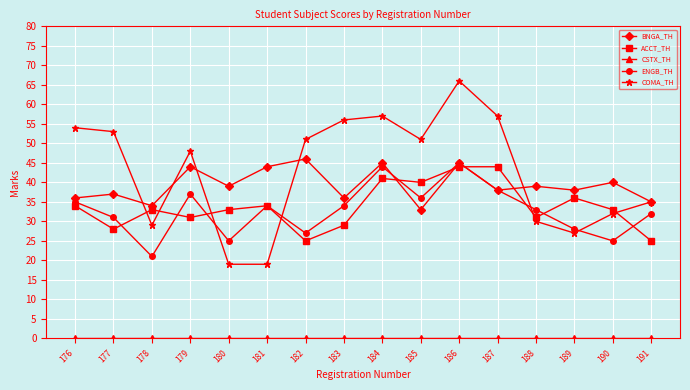

Between 180 and 183, which series saw the biggest shift?

COMA_TH